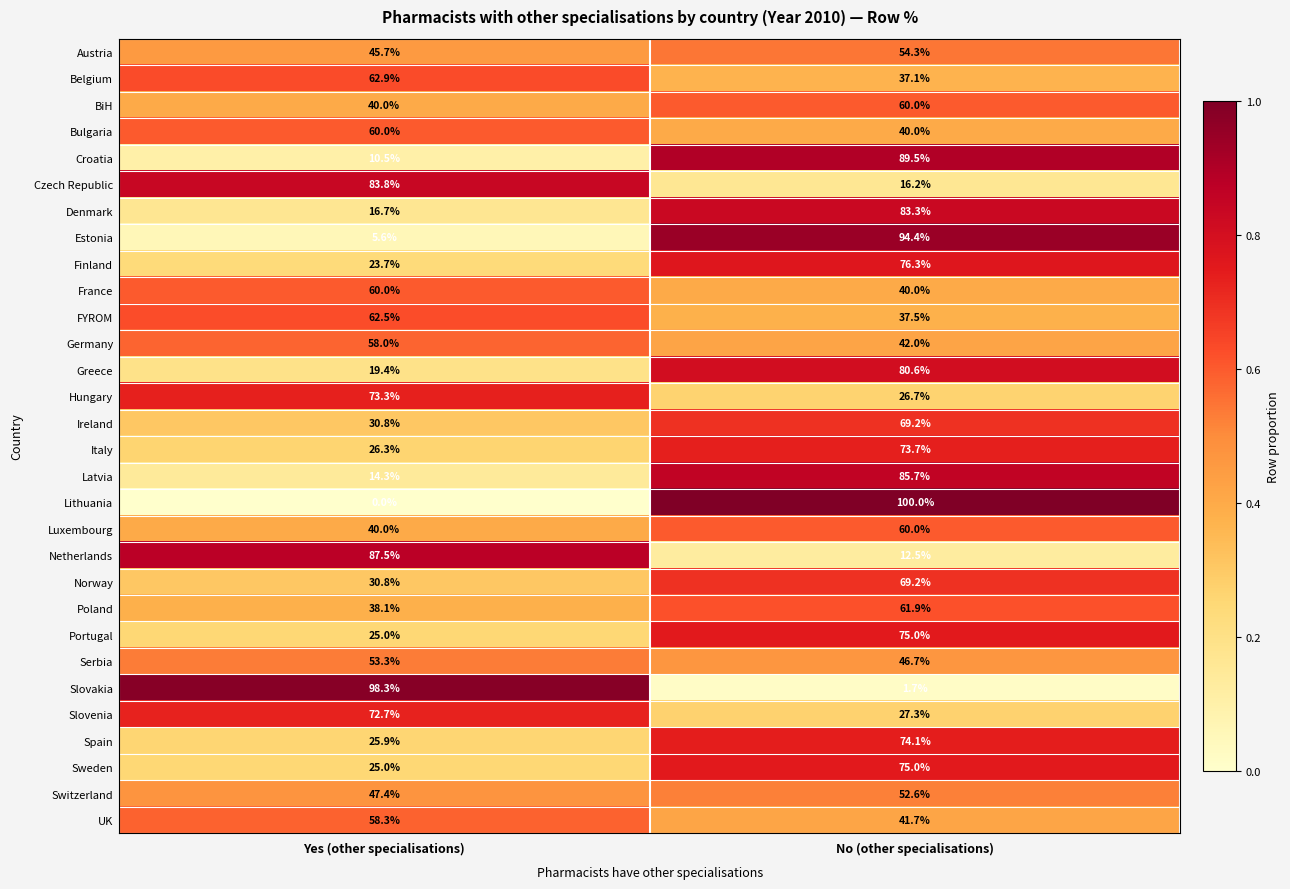

List the labels in order of Sweden value, largest first.

No (other specialisations), Yes (other specialisations)